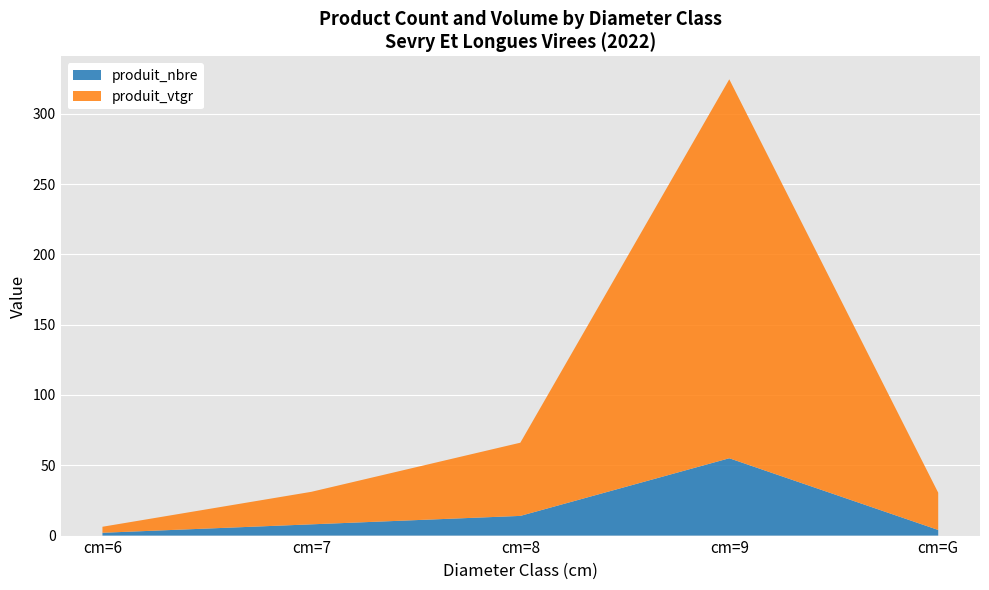

Reading left to right, what are all the values shown in this chart?

produit_nbre: cm=6=2.0	cm=7=8.0	cm=8=14.0	cm=9=55.0	cm=G=4.0
produit_vtgr: cm=6=4.3	cm=7=23.1	cm=8=52.1	cm=9=269.5	cm=G=26.5